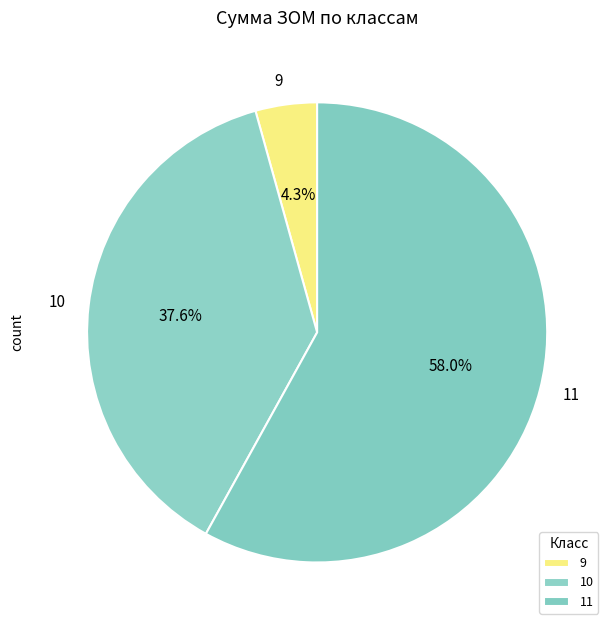

Which has a higher value, 11 or 9?

11